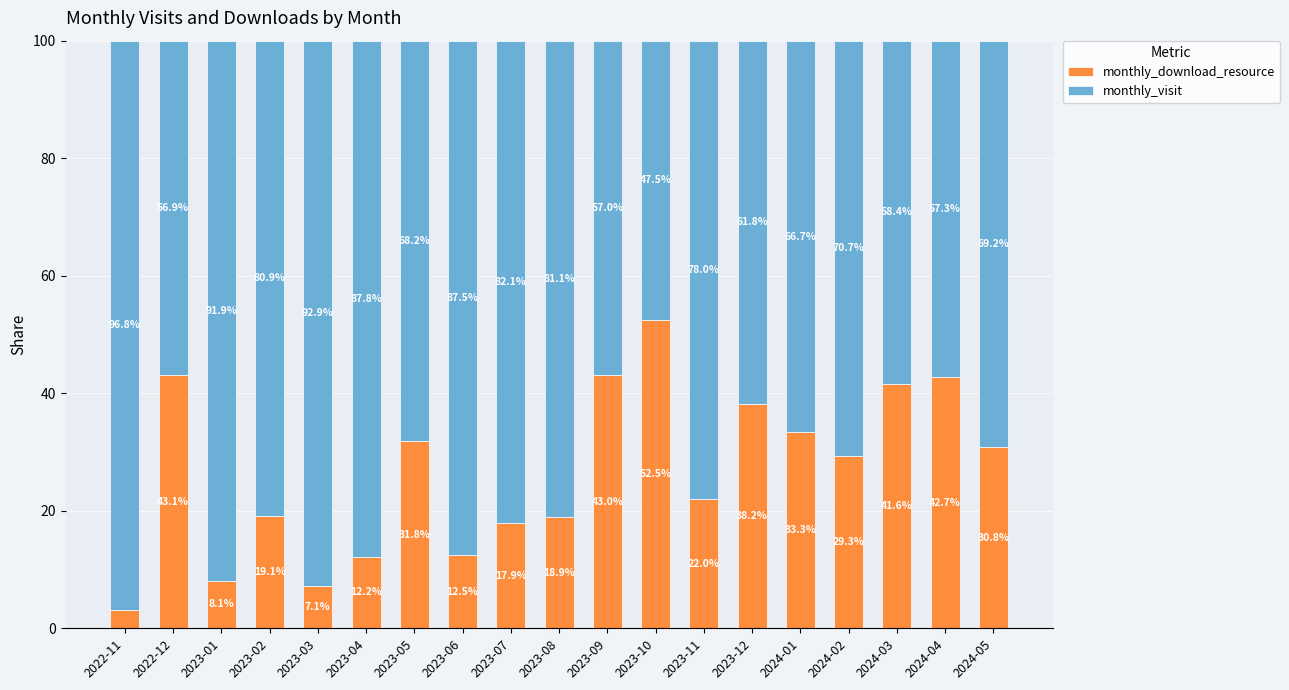

What is the value of the monthly_download_resource bar at the 10th from the left?

18.9